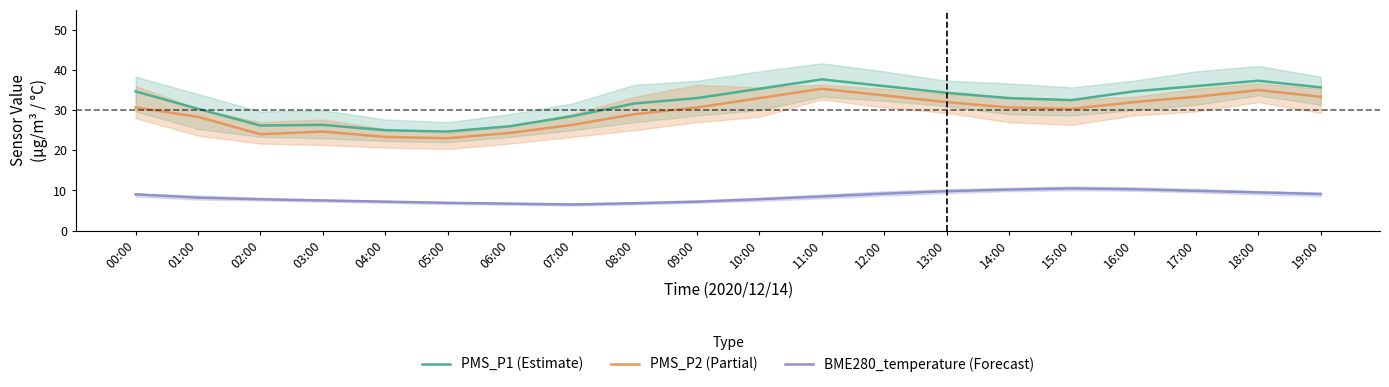

How many data points in PMS_P2 (Partial) are less than 30?

8